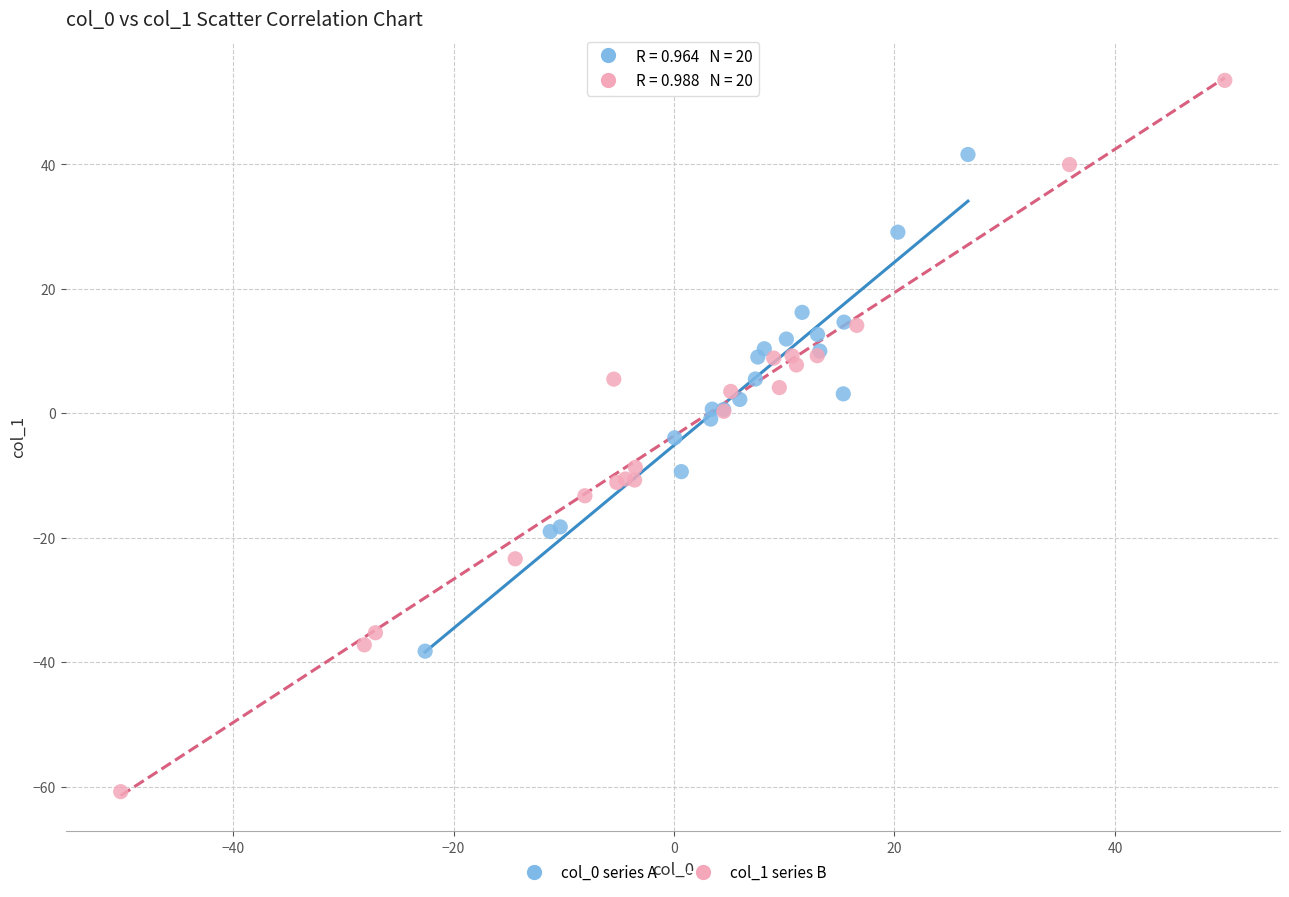

Which series reaches the maximum Y coordinate?

col_1 series B